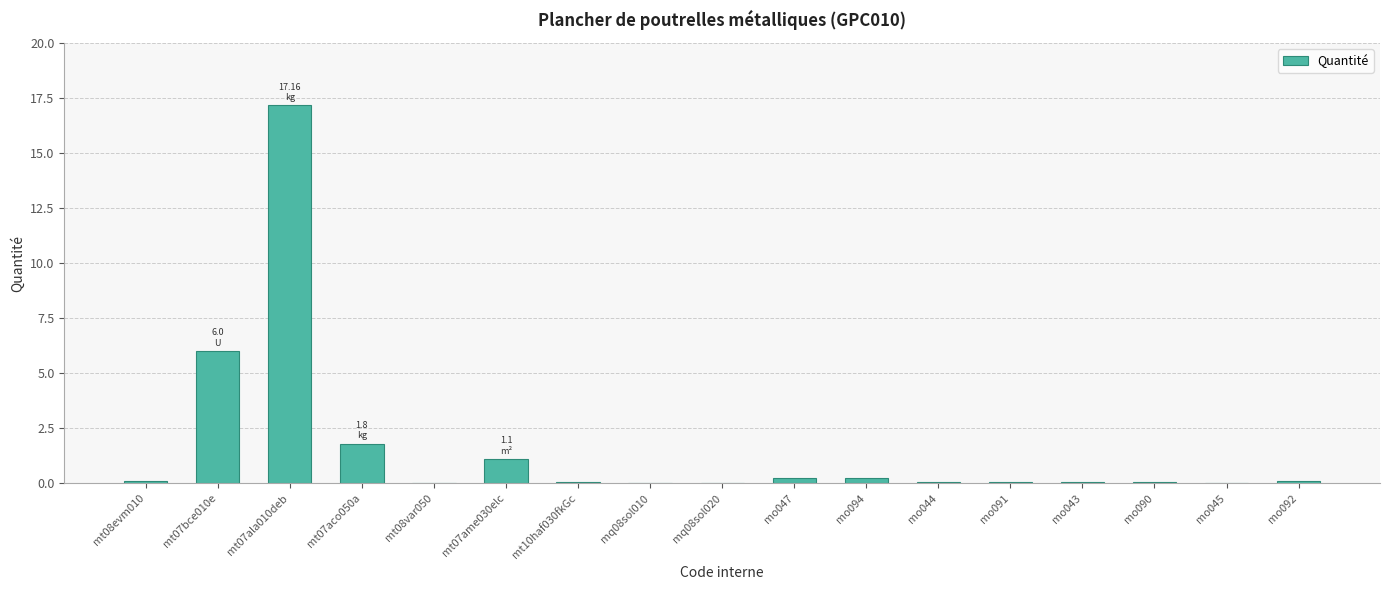

What is the sum of all values?

27.1